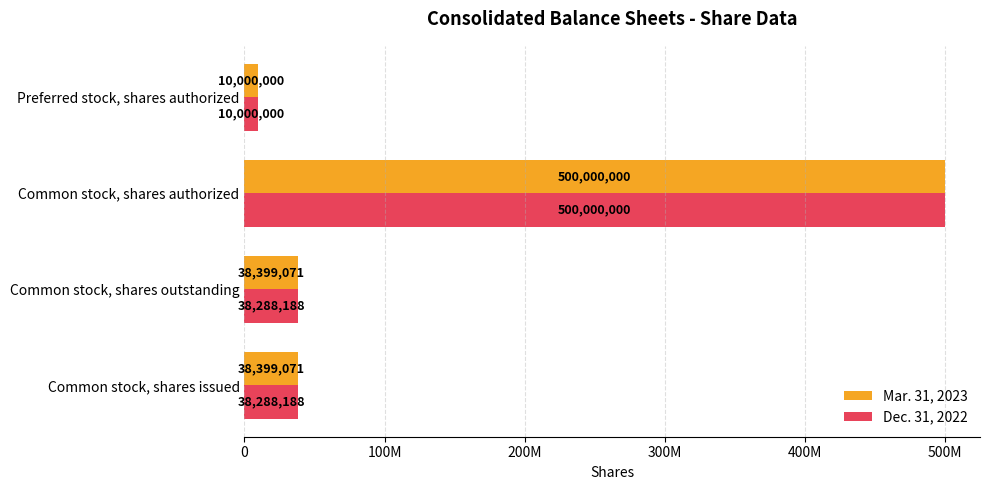

What are all the series names shown in the legend?

Mar. 31, 2023, Dec. 31, 2022